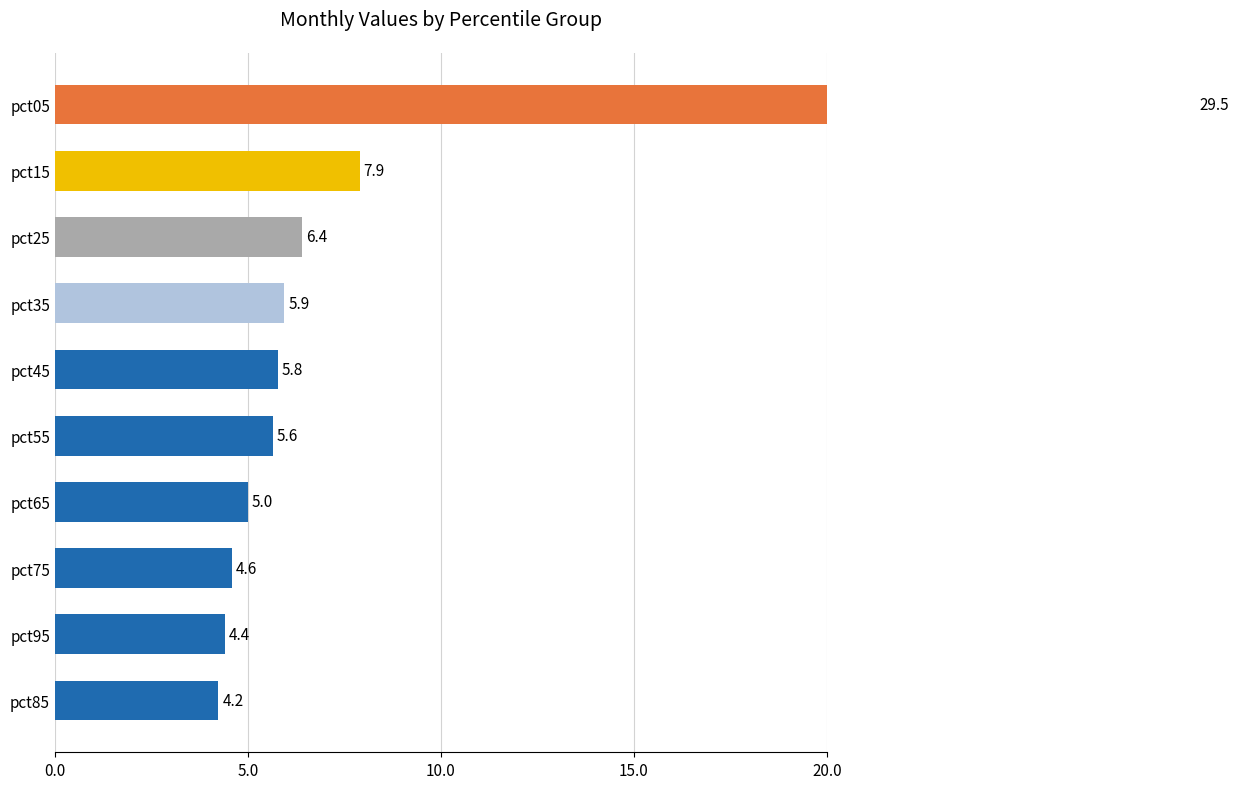

Count the number of categories in the chart.

10